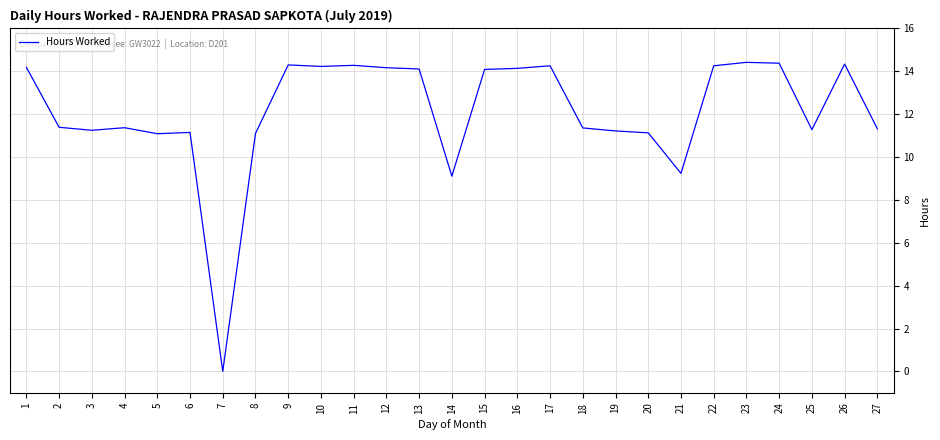

What is the approximate value at 26?

14.3